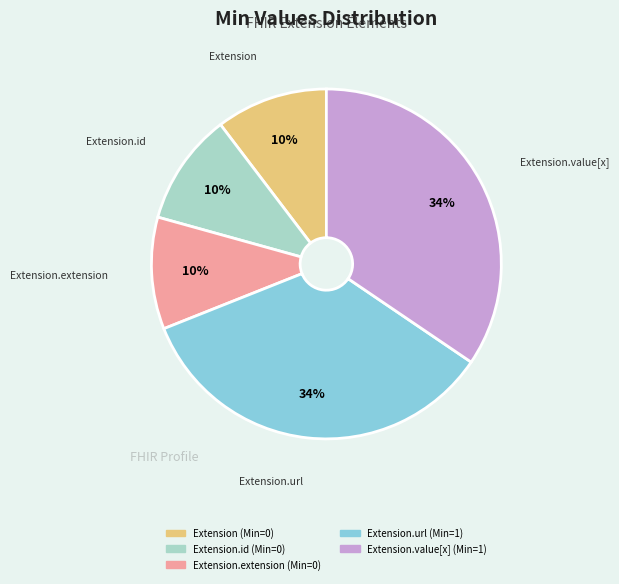

To the nearest percent, what is the difference between the largest and smallest slice percentages?

24%